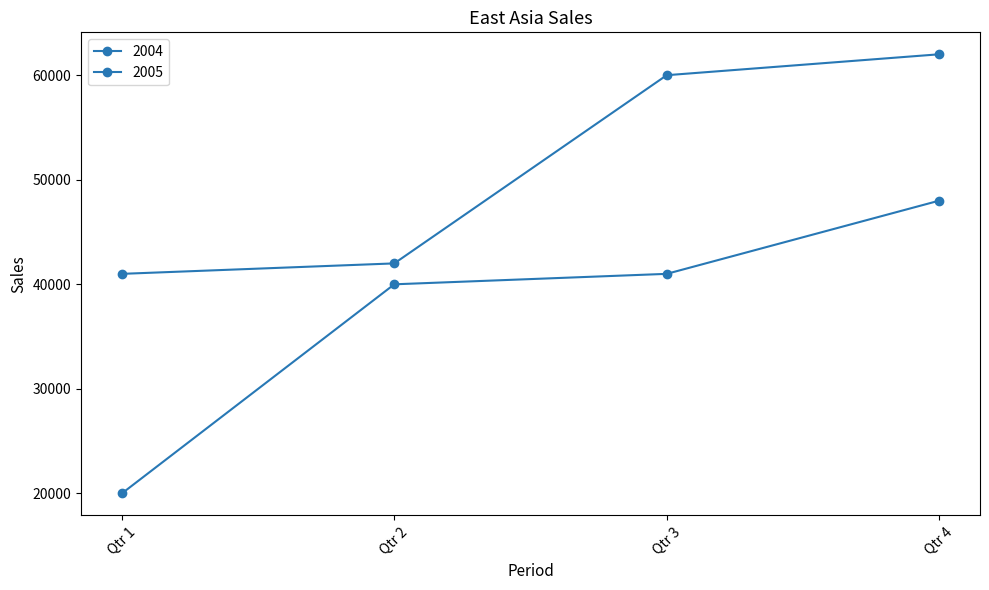

True or false: 2005 and 2004 cross at least once.

False